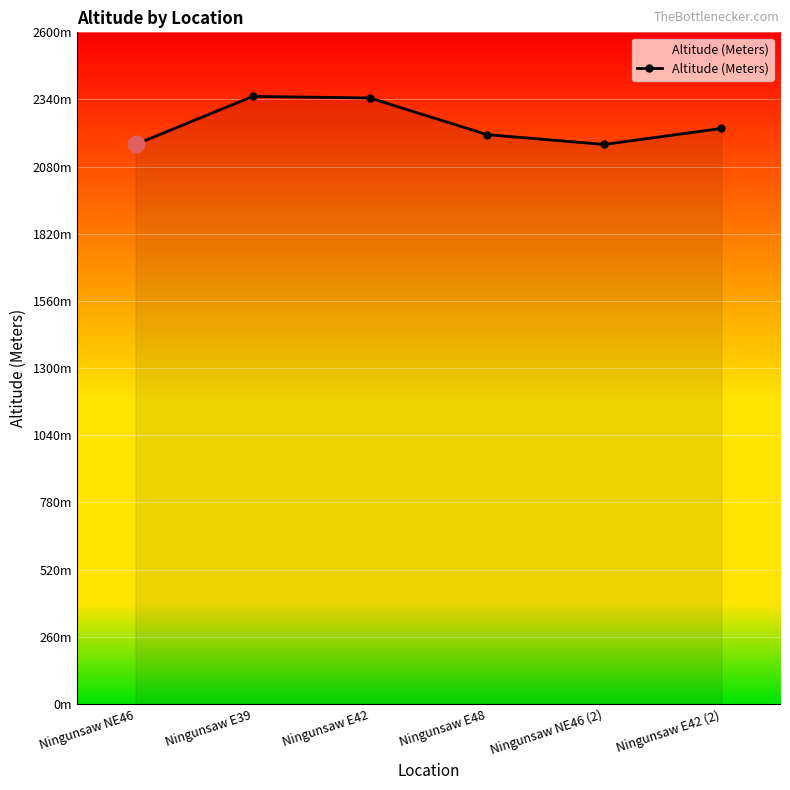

Approximately how many times larger is the value at Ningunsaw E42 (2) compared to Ningunsaw E48?

1.0